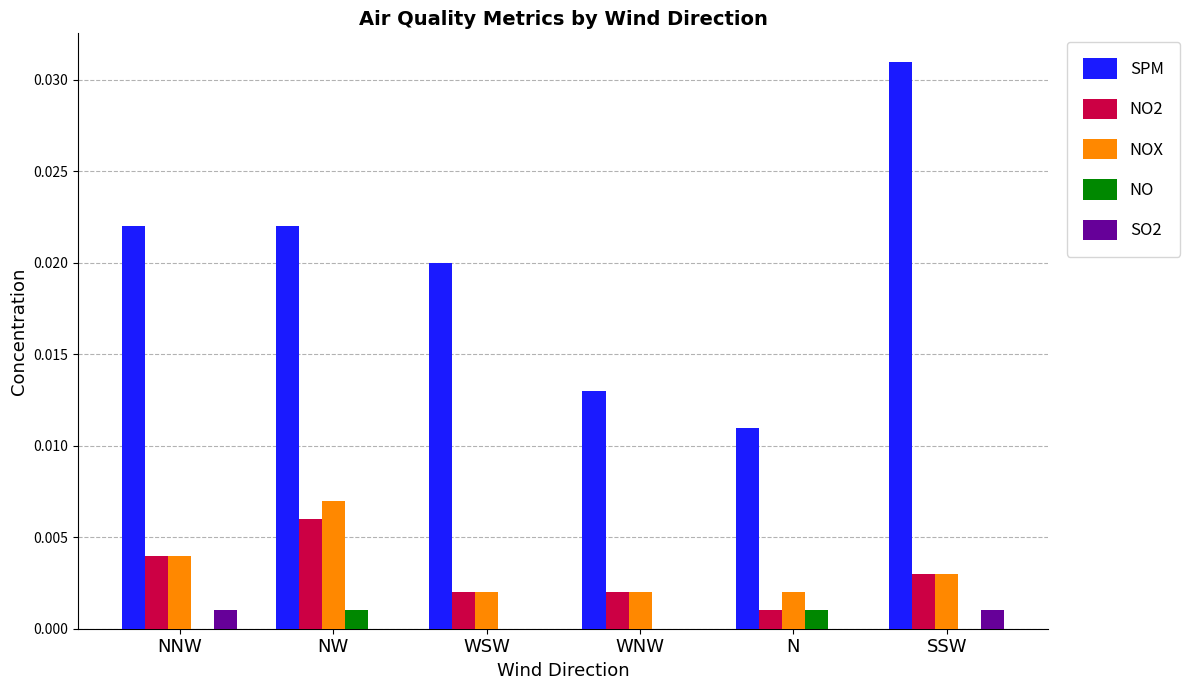

Which series changed the most between WNW and SSW?

SPM